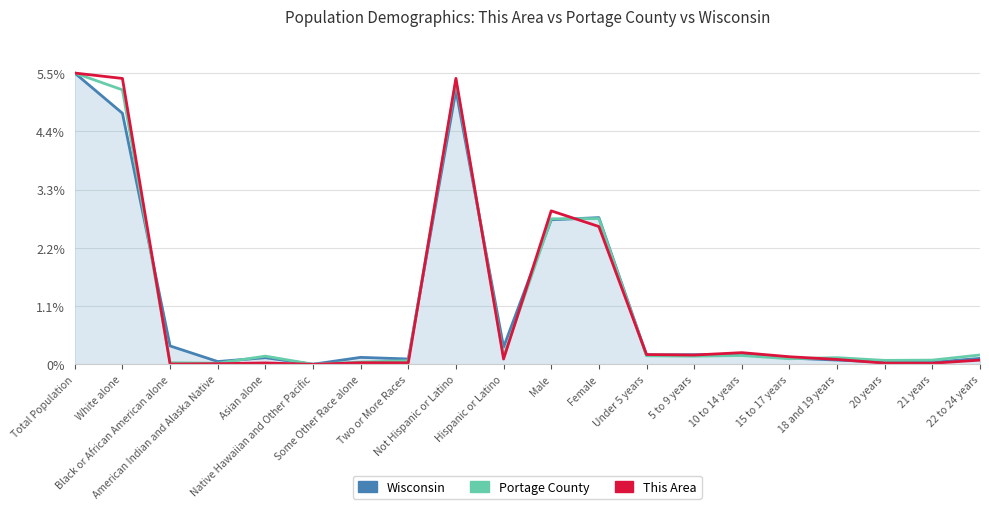

In Portage County, how many points are higher than both neighbors (excluding endpoints)?

5